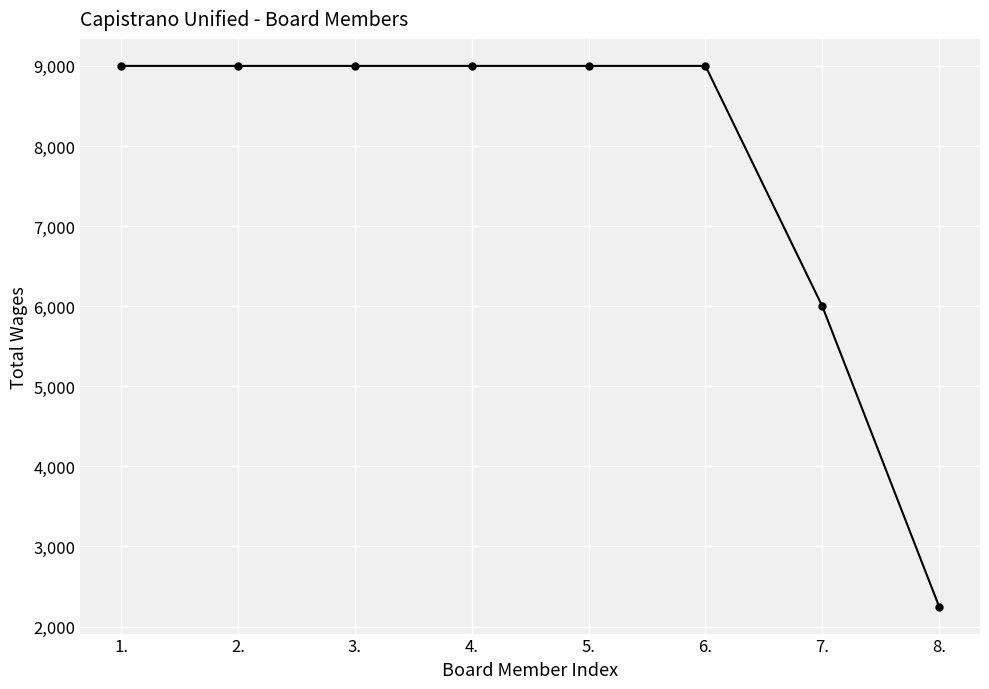

What is the maximum value shown in the chart?

9000